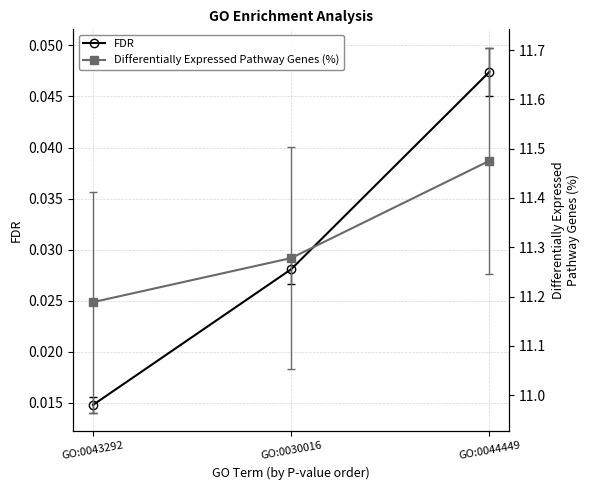

What is the difference between the maximum and minimum values in the Differentially Expressed Pathway Genes (%) series?

0.3